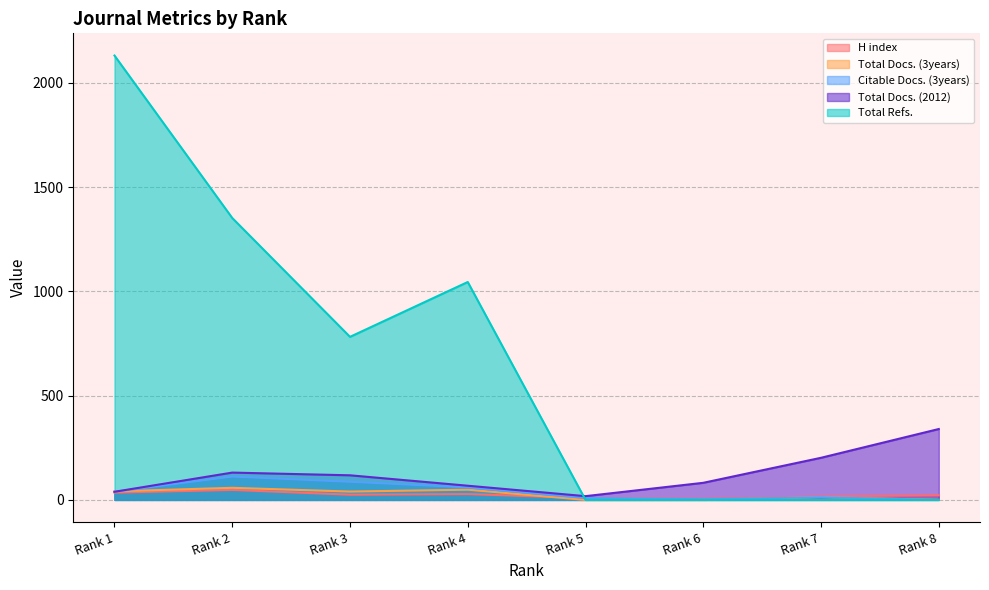

Where is the first local maximum for H index?

Rank 2